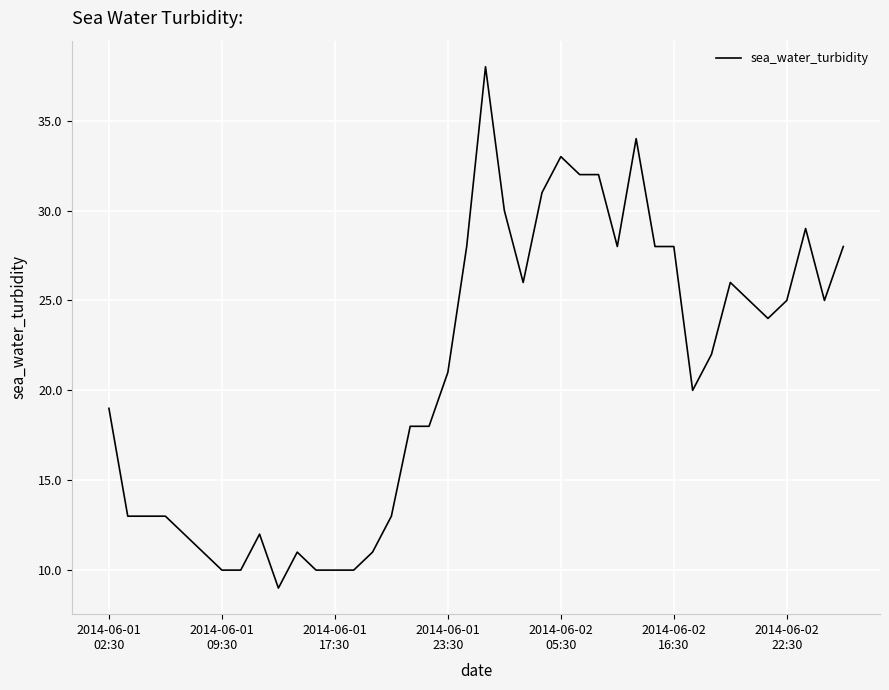

What is the difference between the maximum and minimum values?

29